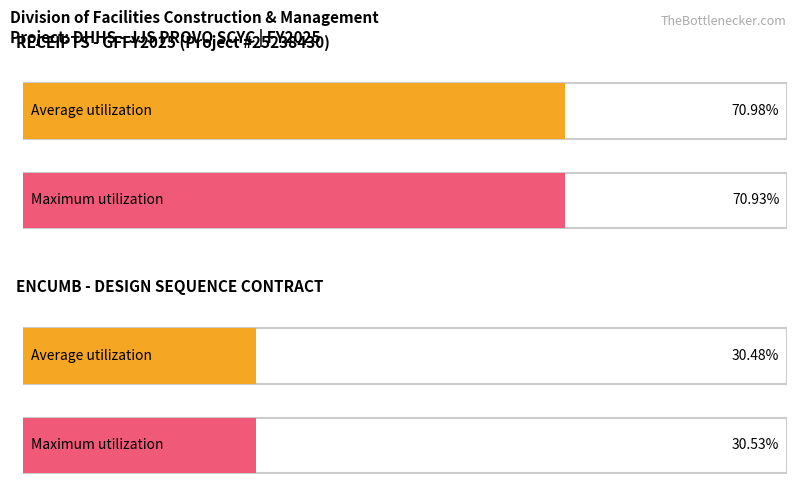

How many Average utilization values are between 30480 and 70985?

2